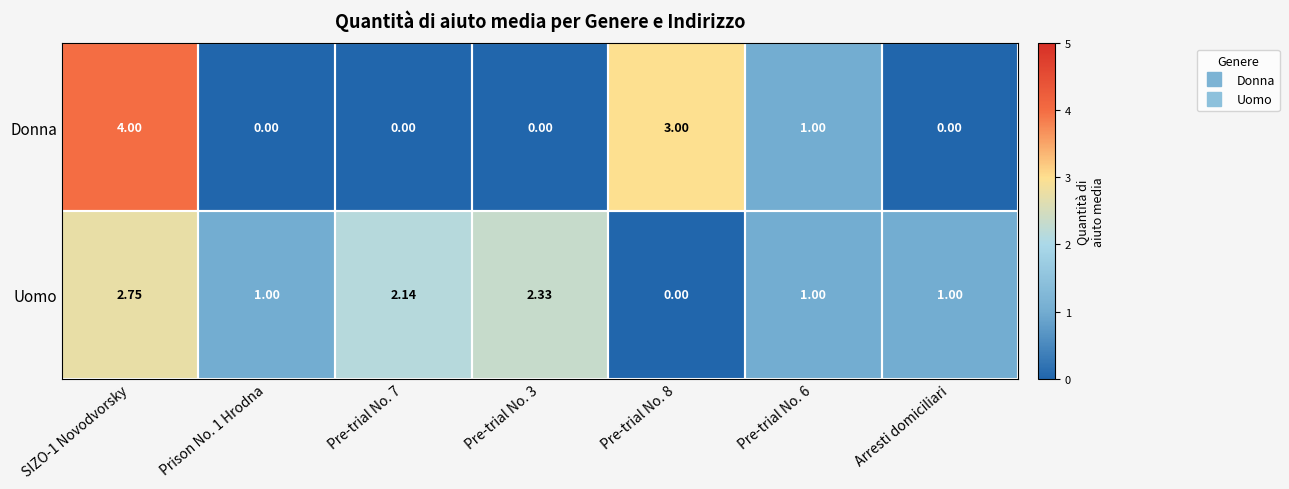

What is the total value across all series at SIZO-1 Novodvorsky?

6.8